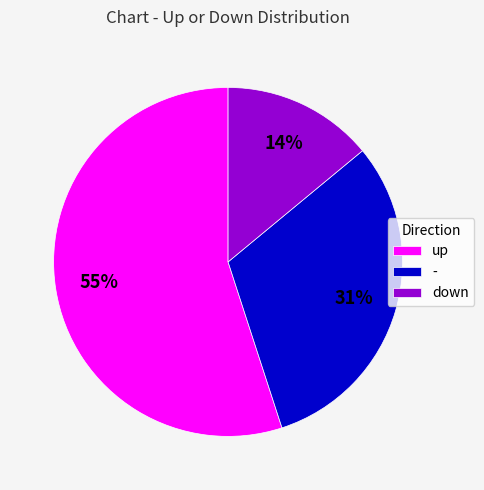

Does down represent more than half of the total?

No